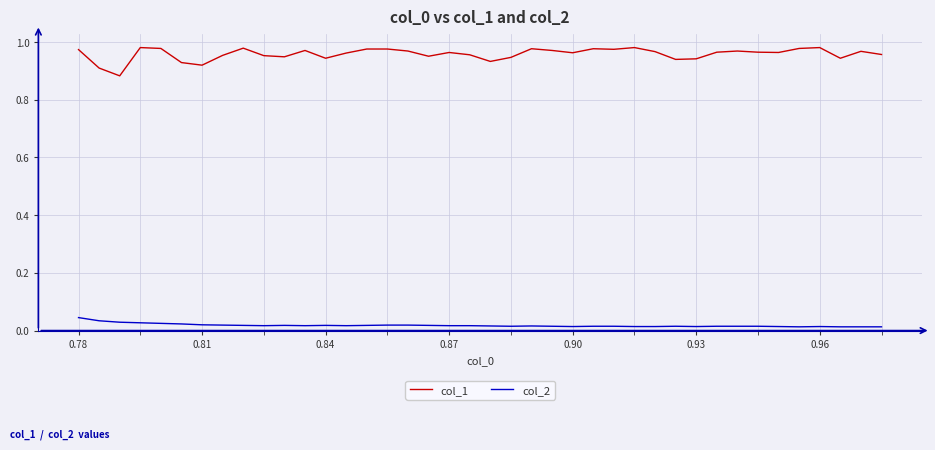

Which series has the largest range (max minus min)?

col_1